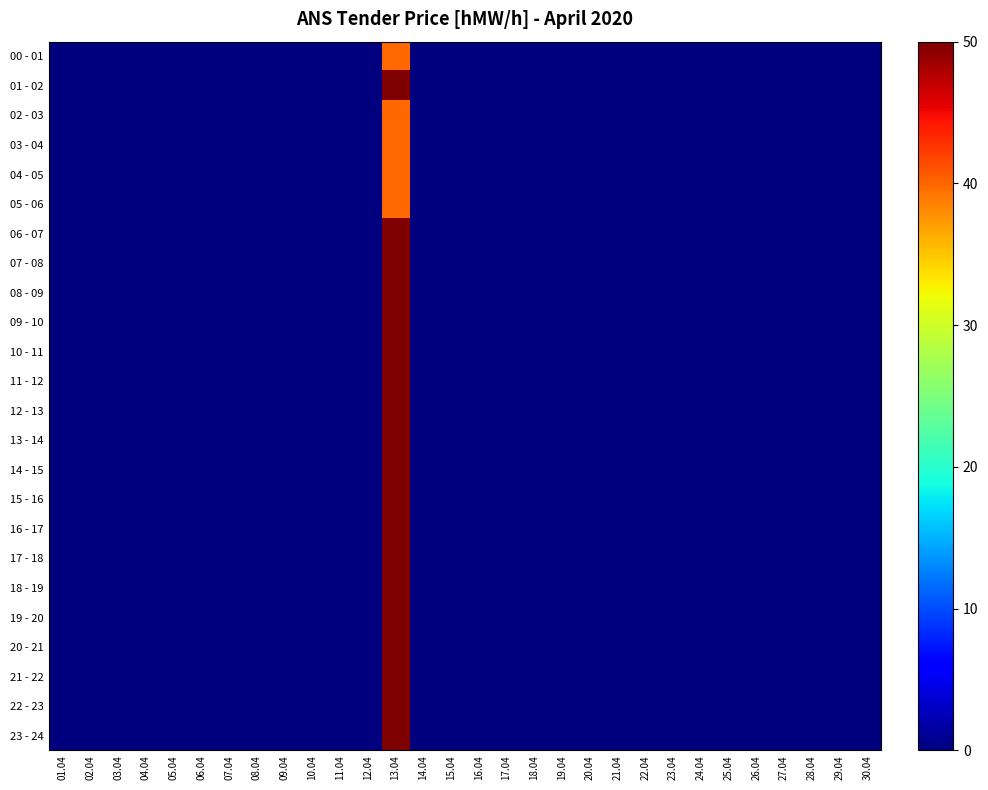

Between 13.04 and 23.04, which series saw the biggest shift?

01 - 02